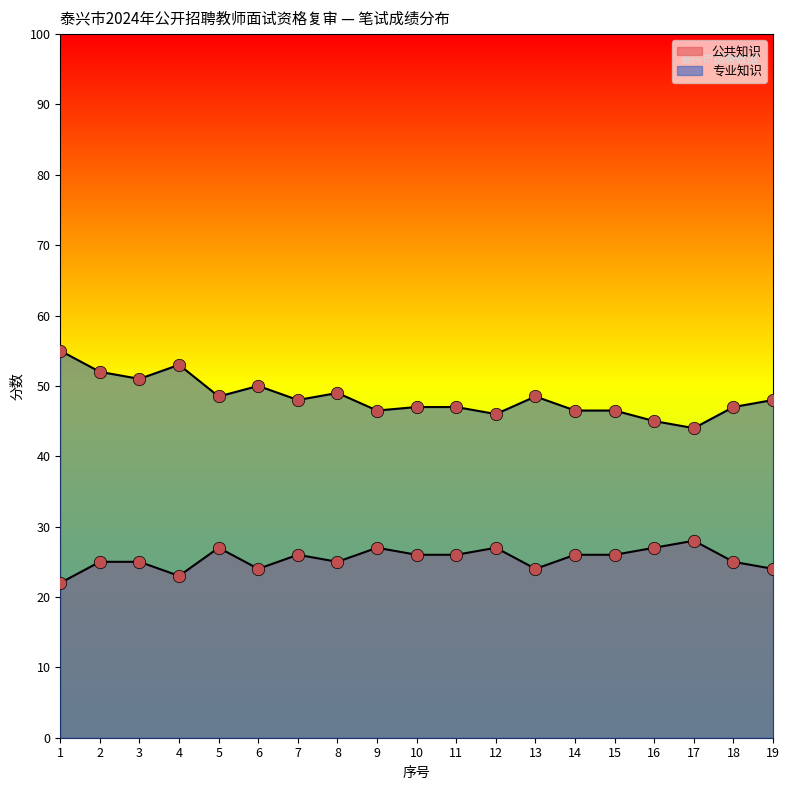

Is the value of 专业知识 at 11 greater than the value of 公共知识 at 13?

Yes